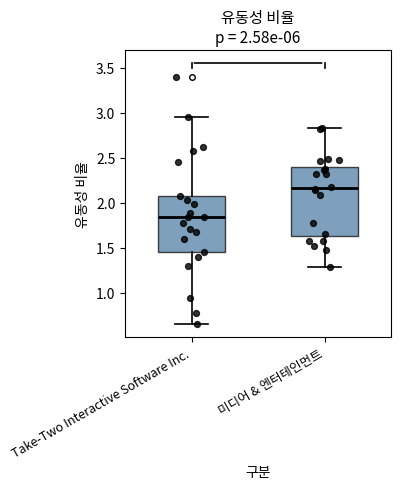

Comparing the boxes themselves (not the whiskers), which one is the tallest?

미디어 & 엔터테인먼트